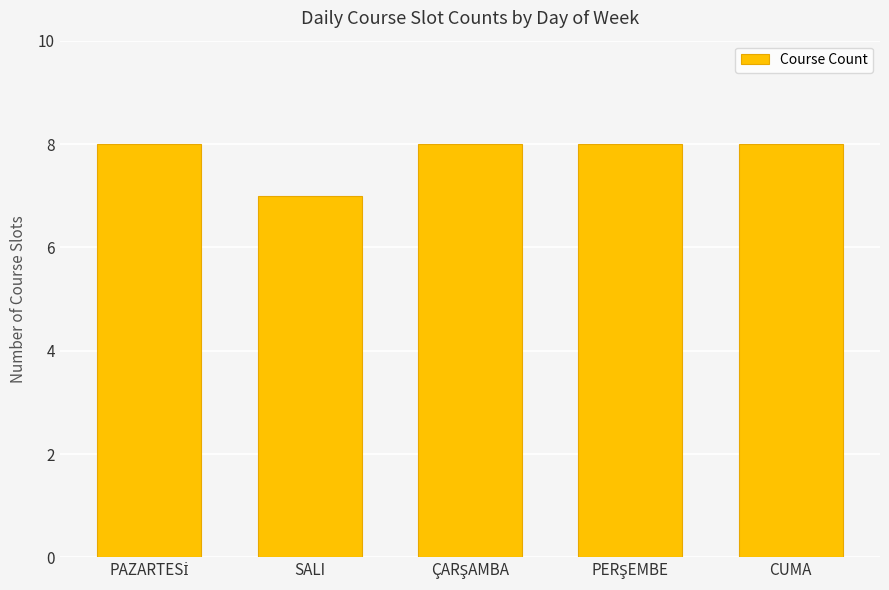

At which label is the value closest to 7?

SALI